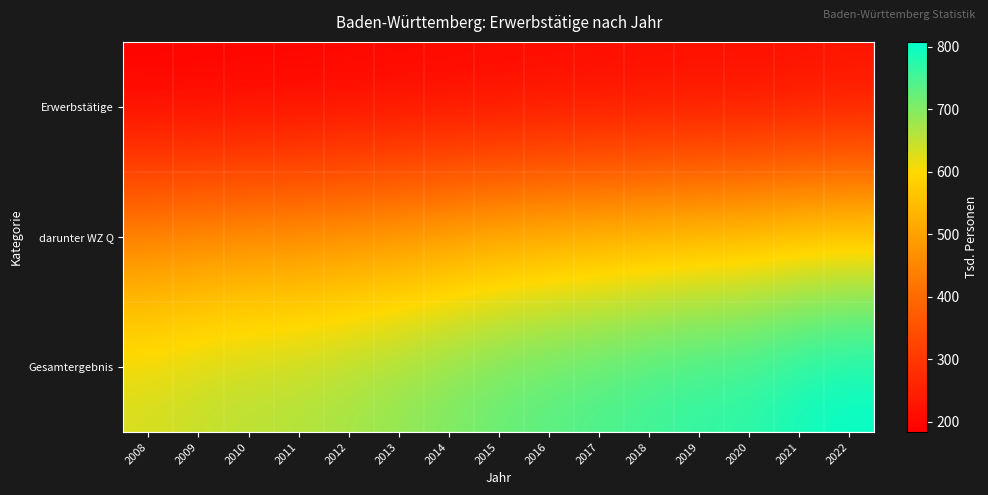

Reading left to right, transcribe all the data shown in this chart.

Erwerbstätige: 2008=183.1	2009=184.9	2010=185.9	2011=186.6	2012=189.8	2013=192.5	2014=193.6	2015=197.1	2016=199.8	2017=201.2	2018=203.5	2019=206.2	2020=203.2	2021=209.9	2022=213.9
darunter WZ Q: 2008=454.3	2009=466.3	2010=474.0	2011=478.8	2012=487.9	2013=499.2	2014=514.3	2015=528.9	2016=538.9	2017=547.0	2018=556.6	2019=564.6	2020=572.3	2021=586.0	2022=593.5
Gesamtergebnis: 2008=637.4	2009=651.2	2010=659.9	2011=665.5	2012=677.7	2013=691.7	2014=707.9	2015=725.9	2016=738.6	2017=748.2	2018=760.0	2019=770.8	2020=775.5	2021=795.9	2022=807.4